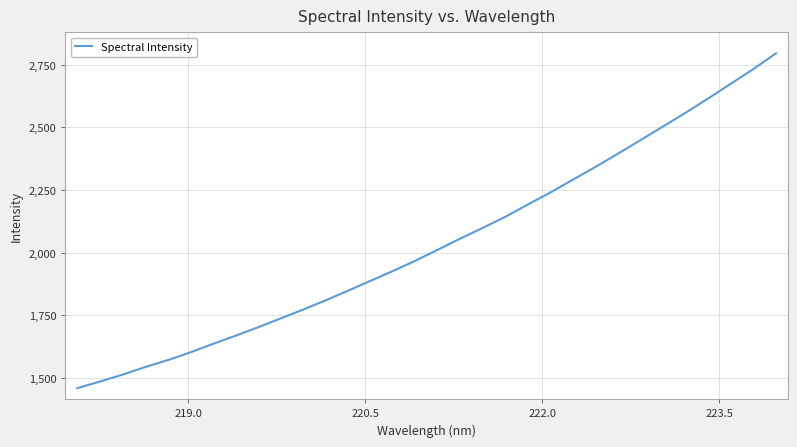

Does the chart have visible grid lines?

Yes